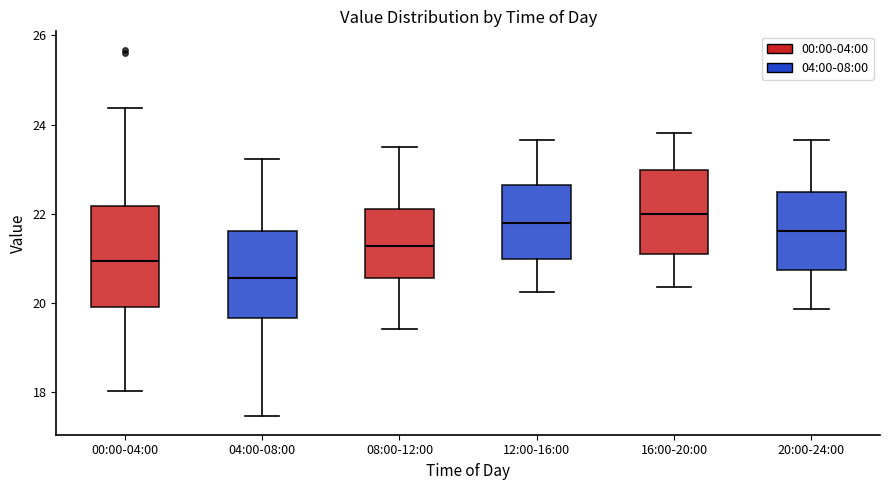

Reading left to right, read every box against the y-axis: the position of its median line, the range the box covers, and the ends of its whiskers. The values are not printed on the chart, so give them approximately, as read against the axis.

00:00-04:00: median 21.0, box 19.8 to 22.2, whiskers 18.0 to 24.4
04:00-08:00: median 20.6, box 19.6 to 21.6, whiskers 17.4 to 23.2
08:00-12:00: median 21.2, box 20.6 to 22.2, whiskers 19.4 to 23.6
12:00-16:00: median 21.8, box 21.0 to 22.6, whiskers 20.2 to 23.6
16:00-20:00: median 22.0, box 21.0 to 23.0, whiskers 20.4 to 23.8
20:00-24:00: median 21.6, box 20.8 to 22.4, whiskers 19.8 to 23.6